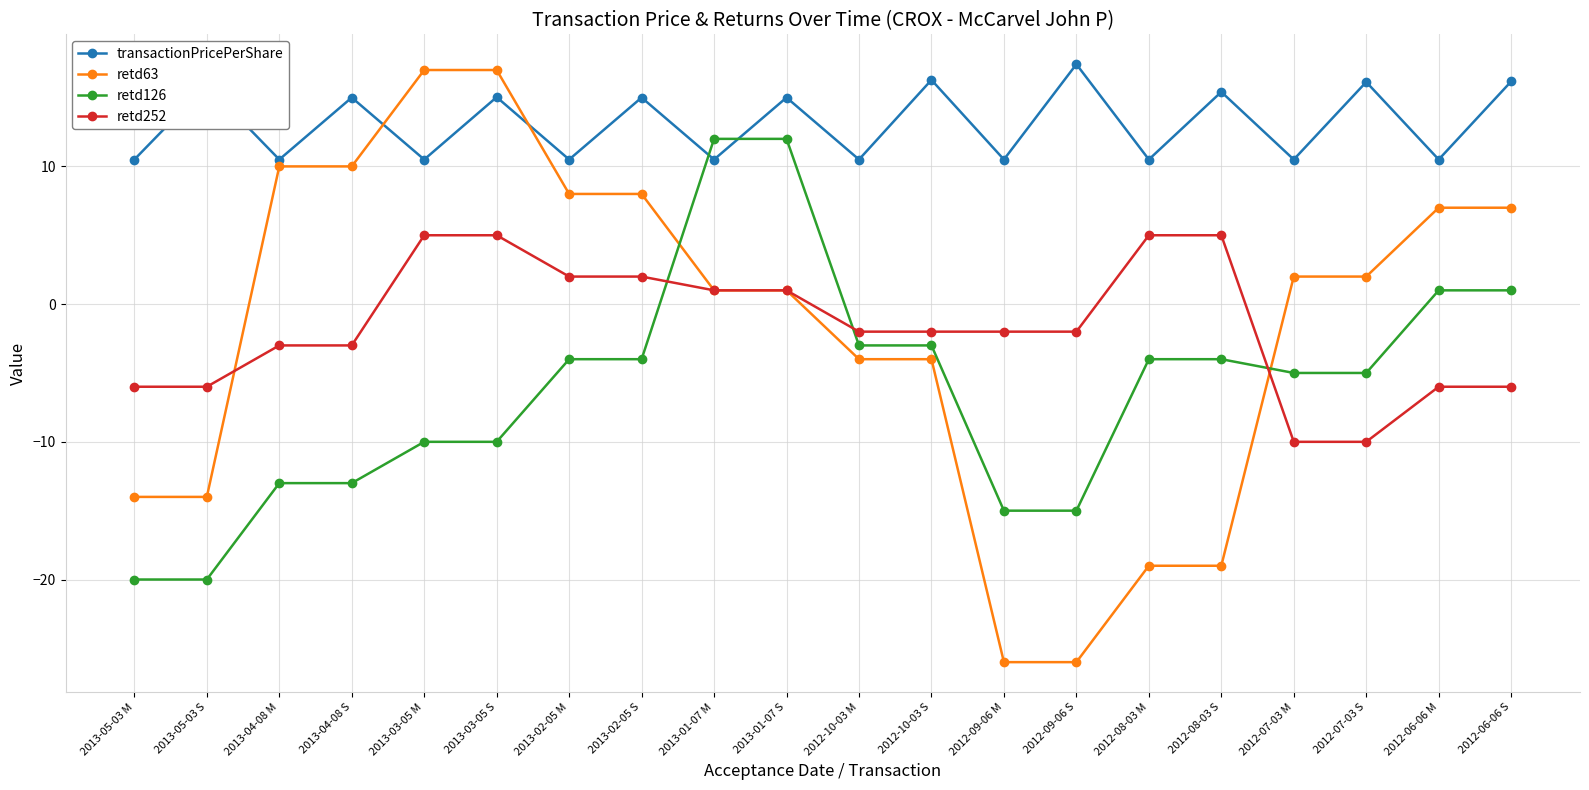

Between 2013-02-05 M and 2013-02-05 S, which series saw the biggest shift?

transactionPricePerShare